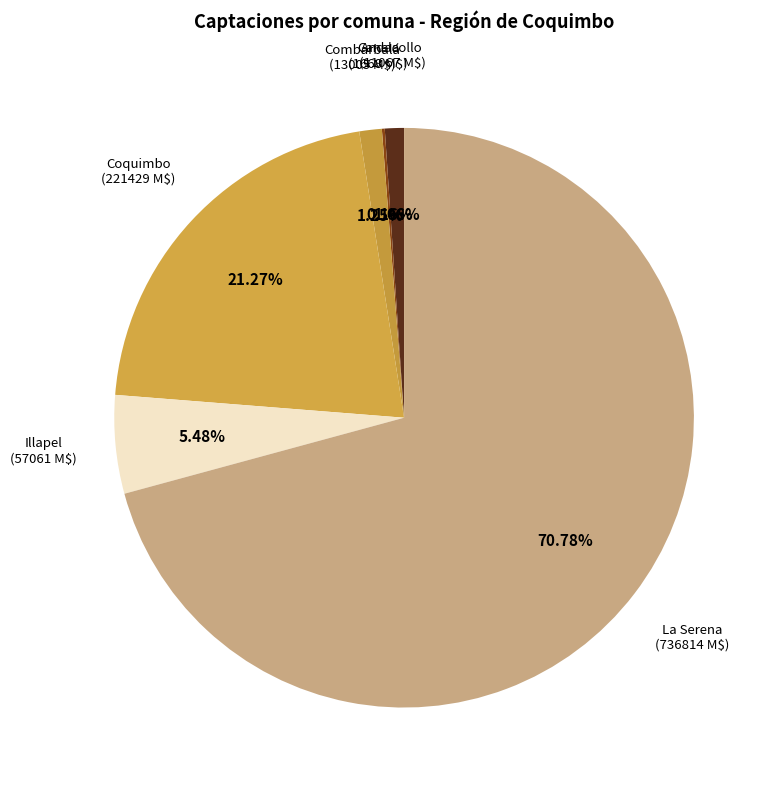

What is the largest slice in the pie chart?

La Serena